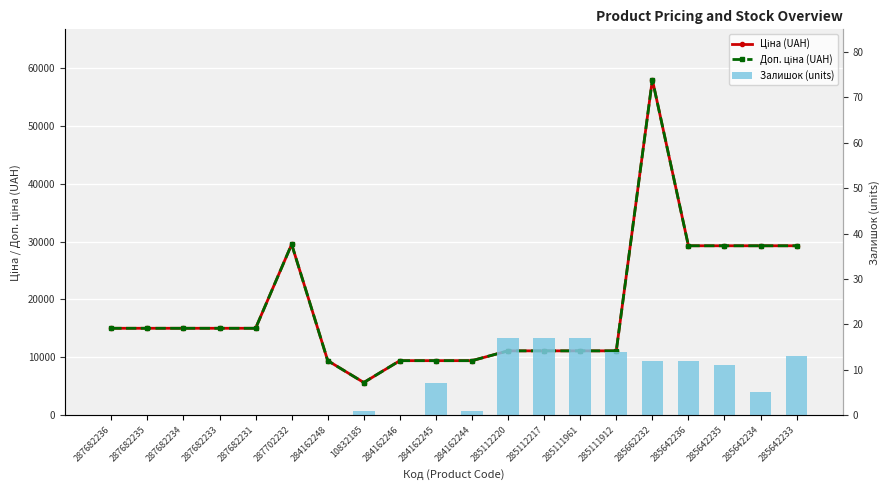

Is the value of Доп. ціна (UAH) at 287682233 greater than the value of Залишок (units) at 287682233?

Yes